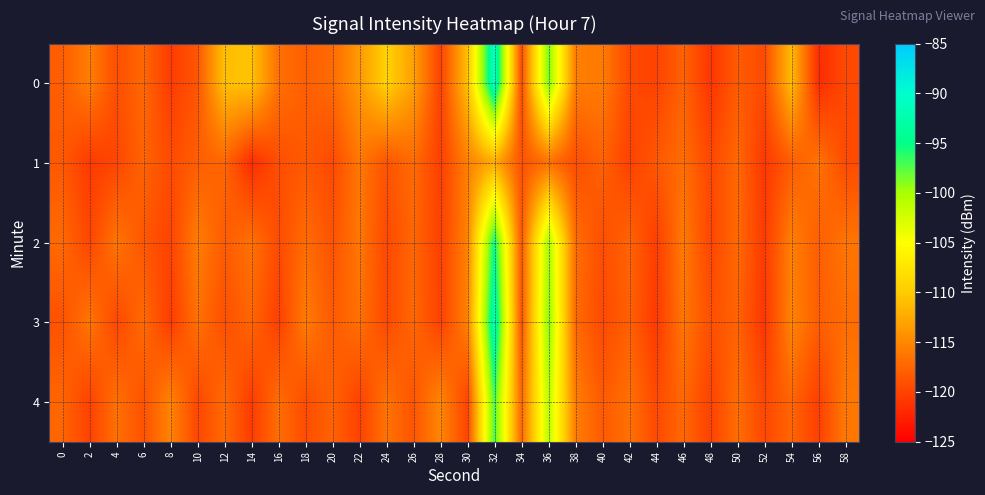

Reading left to right, what are all the values shown in this chart?

0: 0=-118.1	2=-115.7	4=-119.2	6=-117.3	8=-120.5	10=-118.7	12=-110.9	14=-110.7	16=-116.7	18=-117.9	20=-117.1	22=-113.7	24=-109.4	26=-113.2	28=-120.1	30=-110.8	32=-90.9	34=-119.3	36=-98.5	38=-115.7	40=-115.9	42=-119.5	44=-120.0	46=-117.7	48=-121.0	50=-118.3	52=-119.4	54=-111.2	56=-121.6	58=-119.6
1: 0=-118.4	2=-120.7	4=-119.8	6=-117.6	8=-119.4	10=-118.0	12=-117.4	14=-121.6	16=-119.2	18=-118.4	20=-119.5	22=-116.2	24=-118.8	26=-117.1	28=-120.3	30=-115.6	32=-112.4	34=-118.9	36=-116.7	38=-119.2	40=-117.8	42=-120.1	44=-118.5	46=-116.9	48=-119.7	50=-117.3	52=-120.8	54=-118.1	56=-116.5	58=-119.4
2: 0=-117.2	2=-119.8	4=-116.4	6=-118.6	8=-120.0	10=-115.8	12=-118.2	14=-116.6	16=-119.4	18=-117.0	20=-118.8	22=-116.2	24=-119.6	26=-117.4	28=-120.2	30=-115.4	32=-95.0	34=-118.4	36=-100.0	38=-116.8	40=-119.2	42=-117.6	44=-120.4	46=-116.0	48=-119.8	50=-117.2	52=-120.6	54=-115.6	56=-118.0	58=-116.4
3: 0=-118.9	2=-116.3	4=-119.7	6=-117.1	8=-120.5	10=-116.7	12=-119.1	14=-117.5	16=-120.3	18=-115.9	20=-118.3	22=-116.7	24=-119.5	26=-117.3	28=-120.1	30=-115.5	32=-92.0	34=-118.7	36=-99.0	38=-117.1	40=-119.5	42=-117.9	44=-120.7	46=-116.3	48=-119.1	50=-117.7	52=-120.9	54=-115.3	56=-118.1	58=-116.9
4: 0=-117.5	2=-120.1	4=-116.7	6=-118.9	8=-115.3	10=-119.7	12=-117.1	14=-120.5	16=-116.9	18=-119.3	20=-117.7	22=-120.1	24=-116.5	26=-118.7	28=-115.1	30=-119.9	32=-97.0	34=-117.3	36=-101.0	38=-115.7	40=-118.3	42=-116.7	44=-119.5	46=-117.3	48=-120.1	50=-116.9	52=-119.7	54=-117.5	56=-120.3	58=-116.1